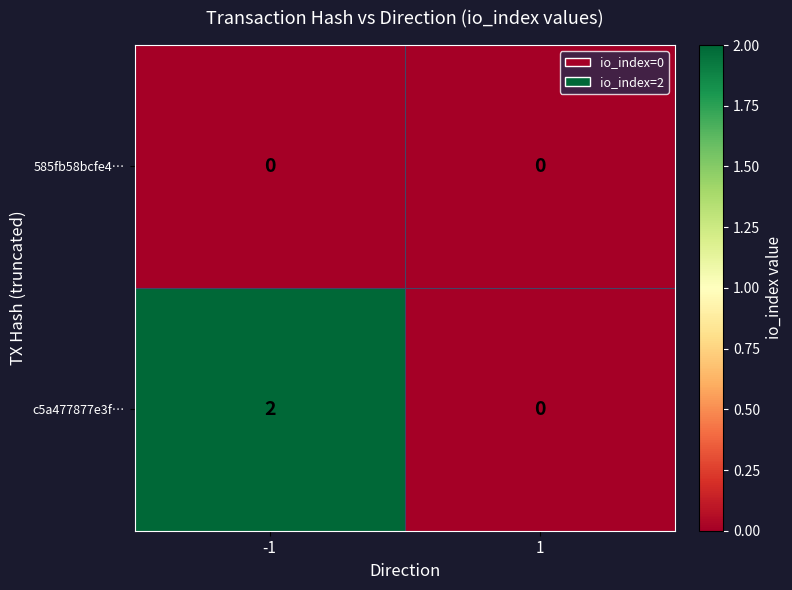

Which series has the largest total across all categories?

c5a477877e3f…